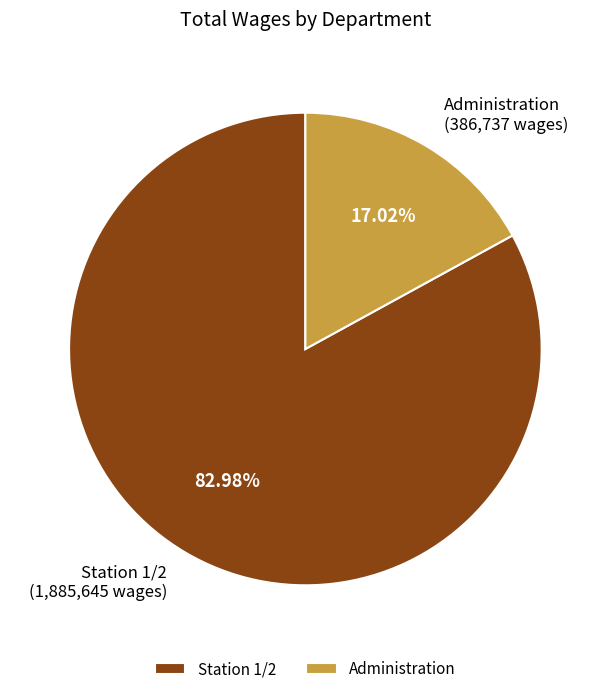

How many segments does this pie chart have?

2